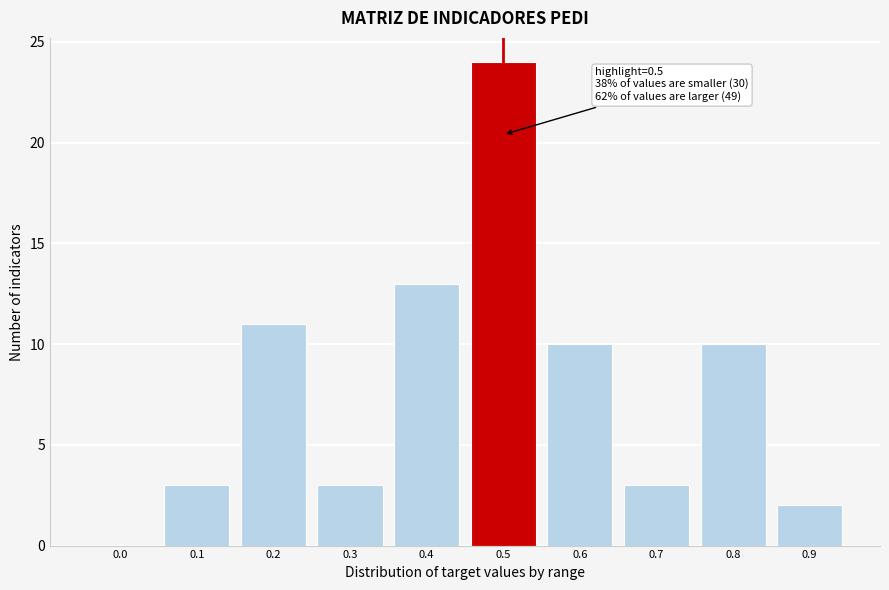

Reading left to right, what are all the values shown in this chart?

0.0=0	0.1=3	0.2=11	0.3=3	0.4=13	0.5=24	0.6=10	0.7=3	0.8=10	0.9=2